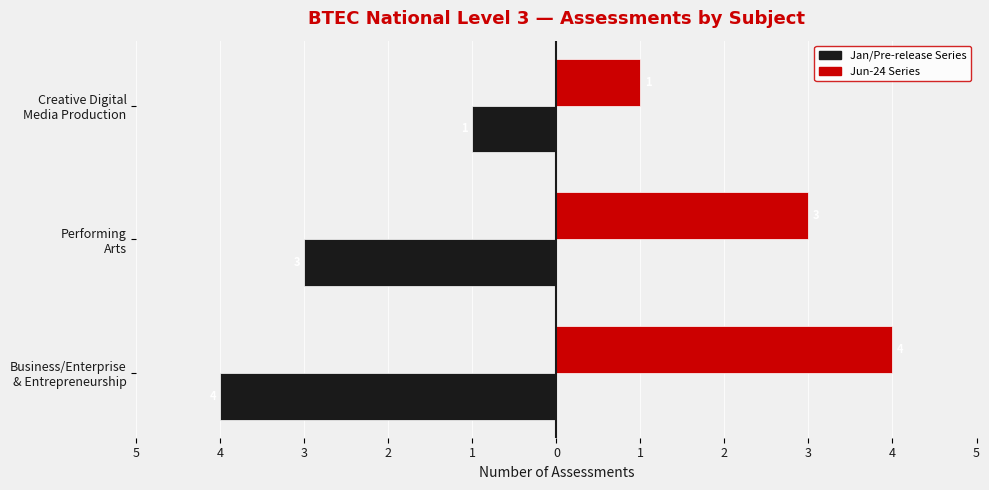

What are all the series names shown in the legend?

Jan/Pre-release Series, Jun-24 Series